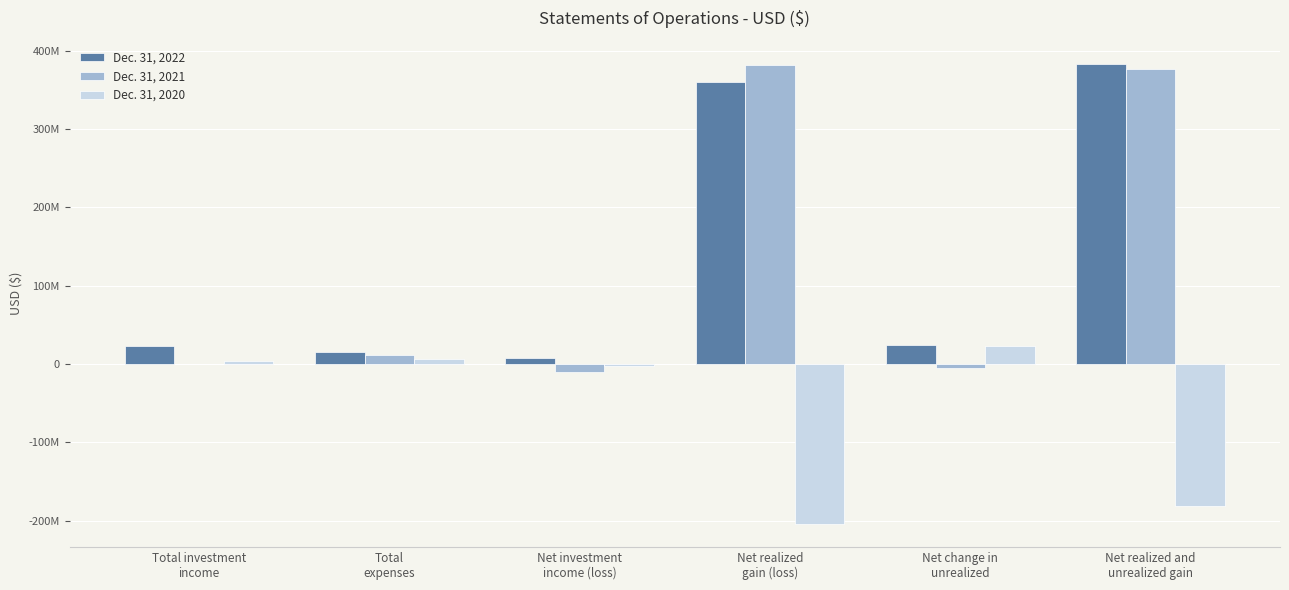

What are all the series names shown in the legend?

Dec. 31, 2022, Dec. 31, 2021, Dec. 31, 2020